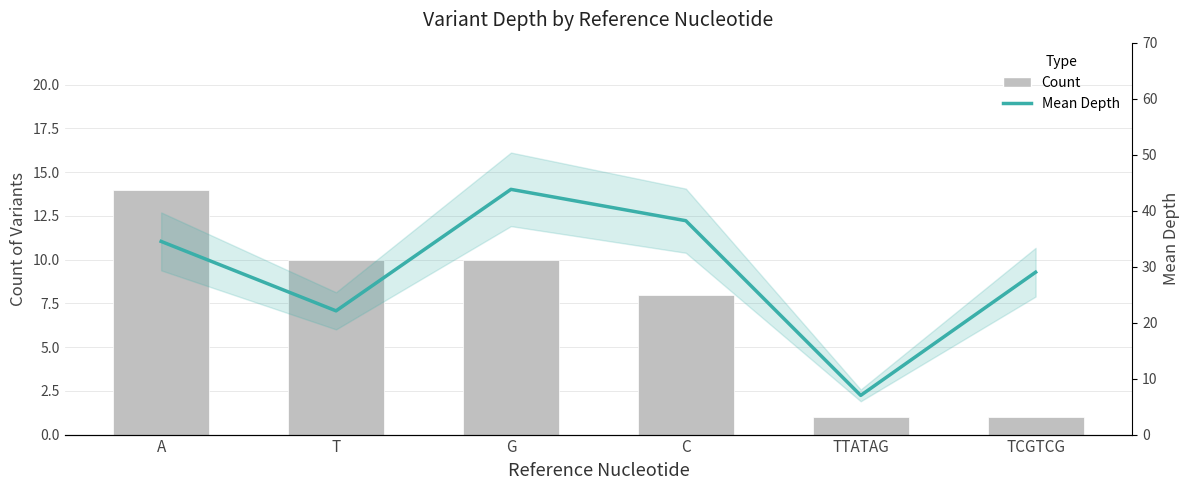

What is the label of the 6th bar from the right?

A